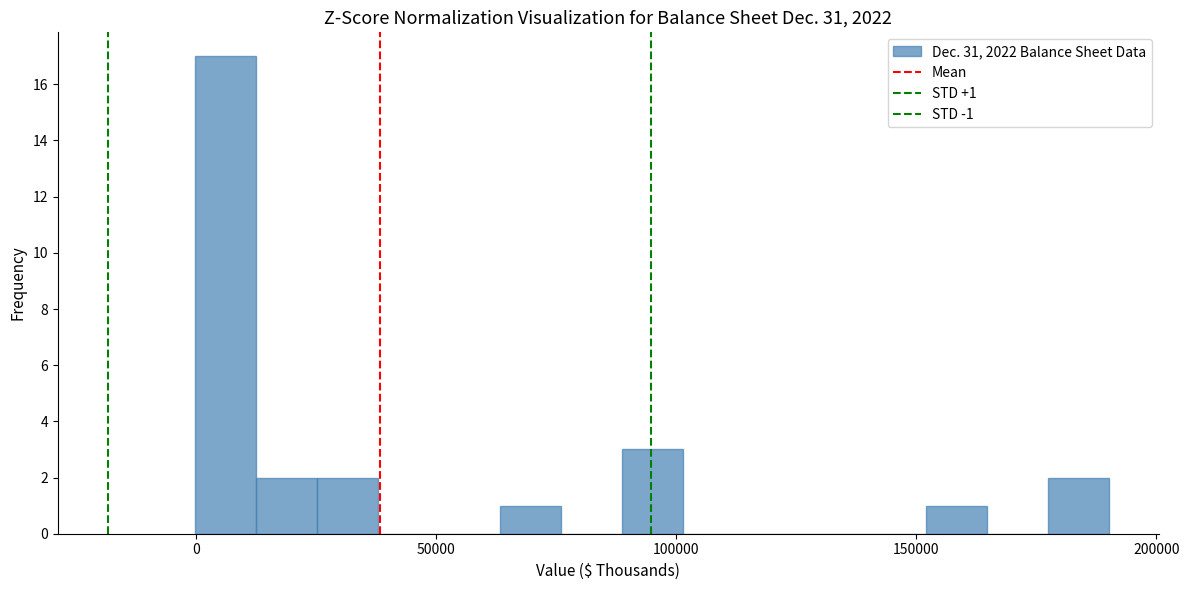

Read against the x-axis, roughly where is the centre of the tallest bar?

5000